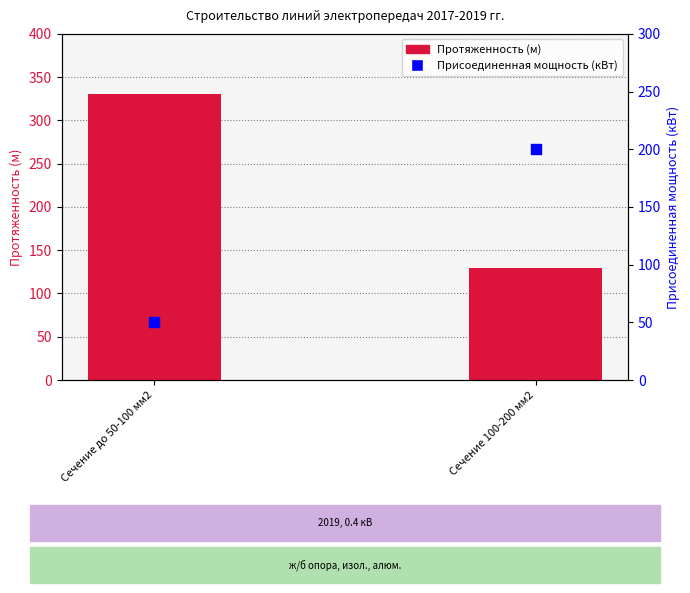

What is the total value across all series at Сечение 100-200 мм2?

330